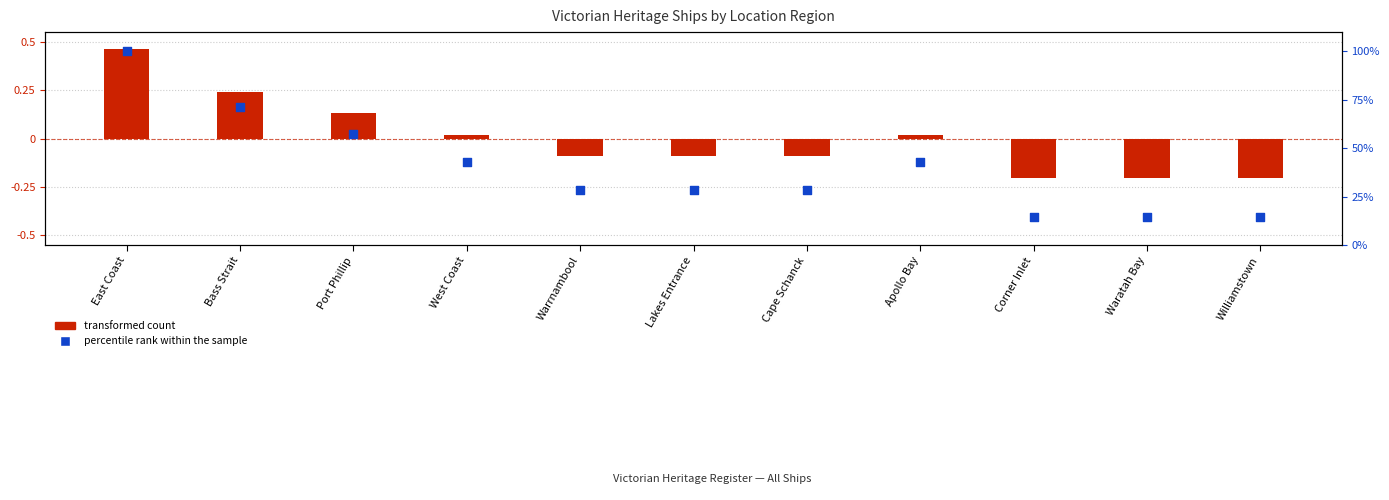

Which series contains the lowest Y value?

transformed count